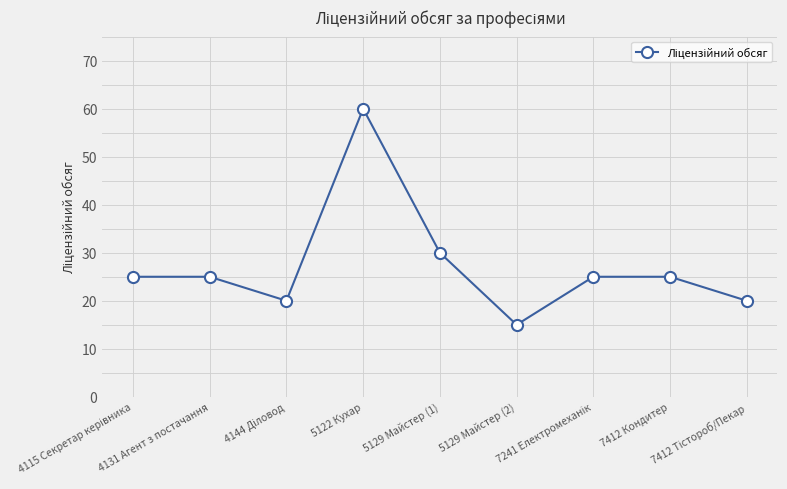

How many points are lower than both their immediate neighbors (excluding endpoints)?

2